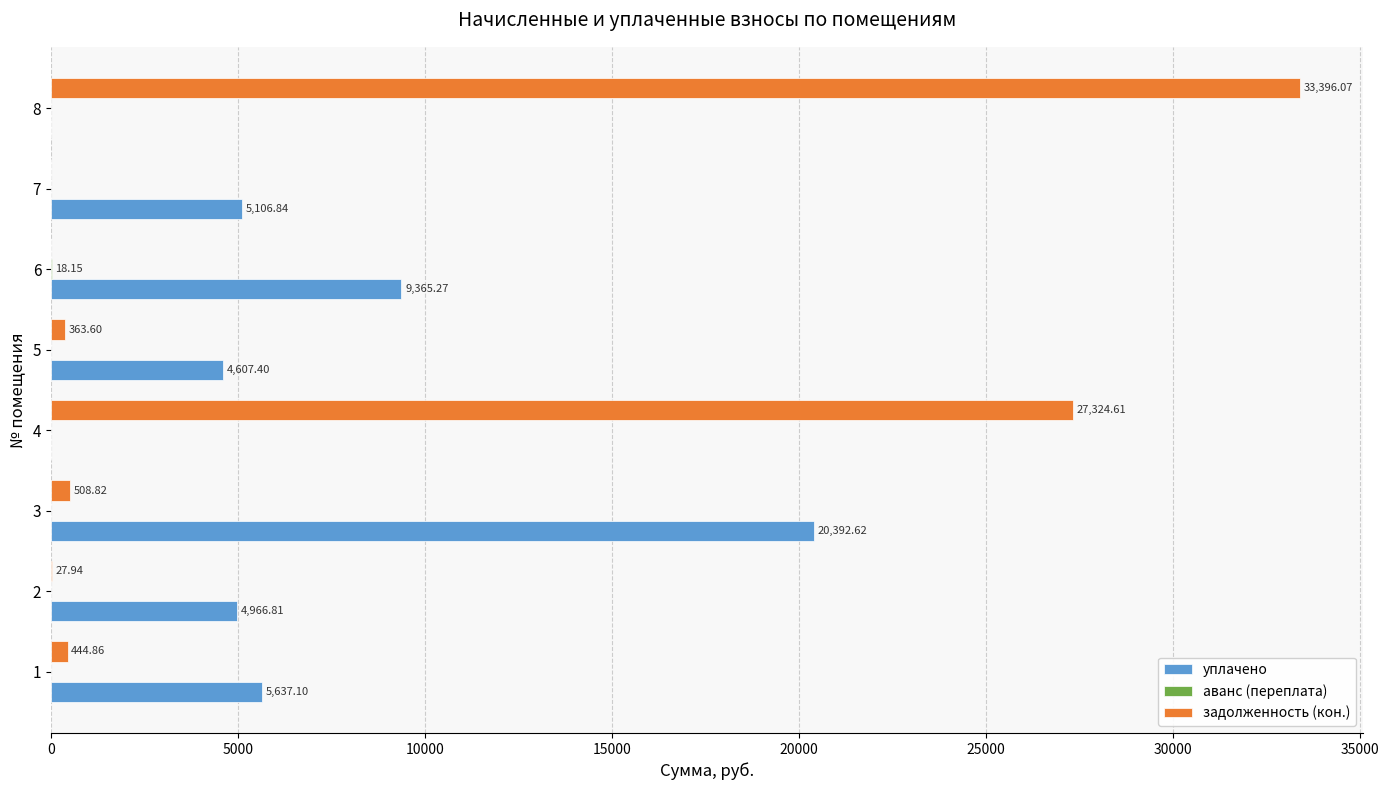

Which series changed the most between 1 and 4?

задолженность (кон.)